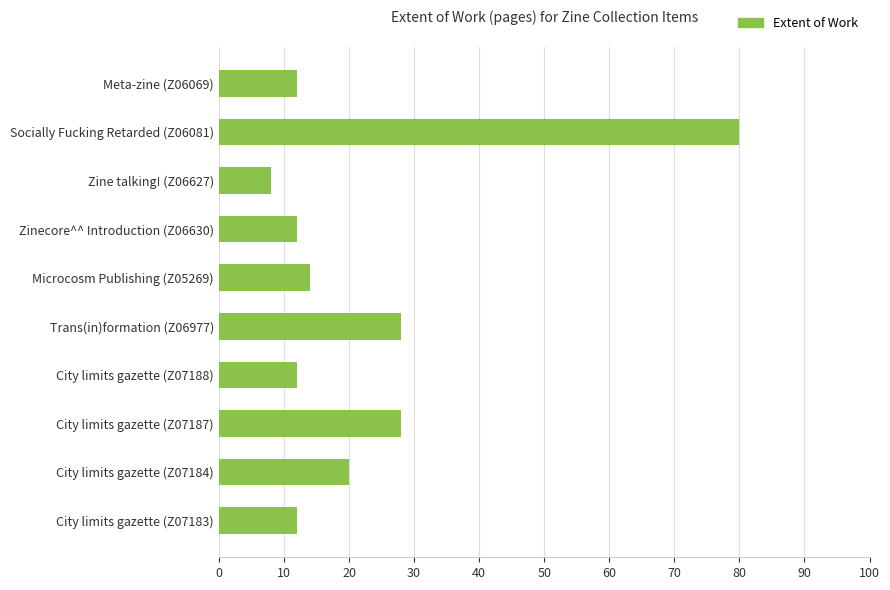

At which category does the chart reach its minimum across all series?

Zine talking! (Z06627)